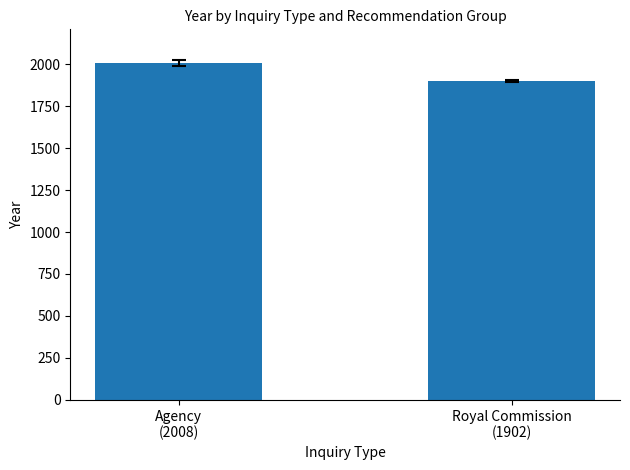

What is the difference between the values at Royal Commission
(1902) and Agency
(2008)?

106